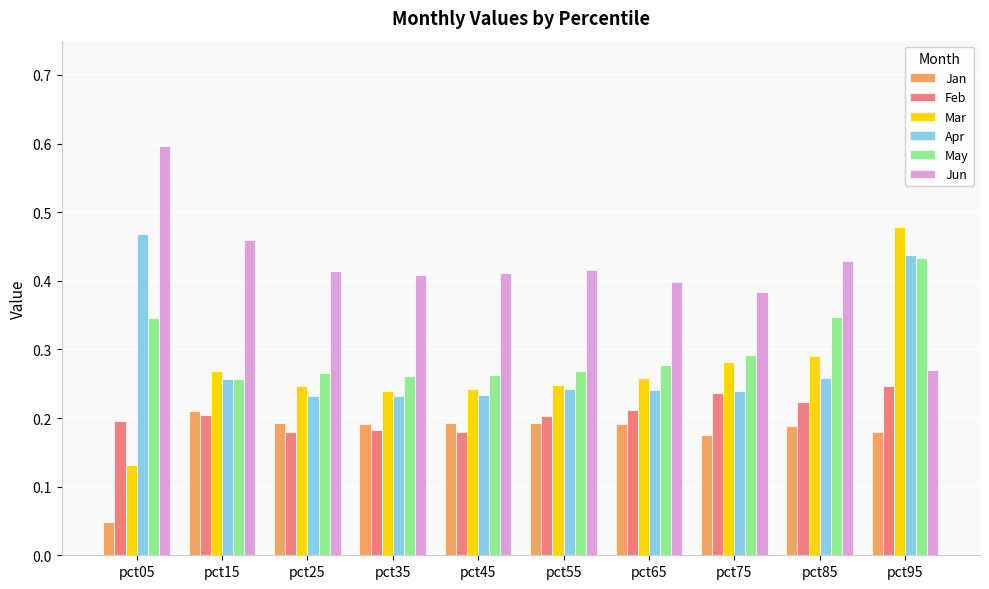

True or false: May has a value of 0.2 at pct95.

False